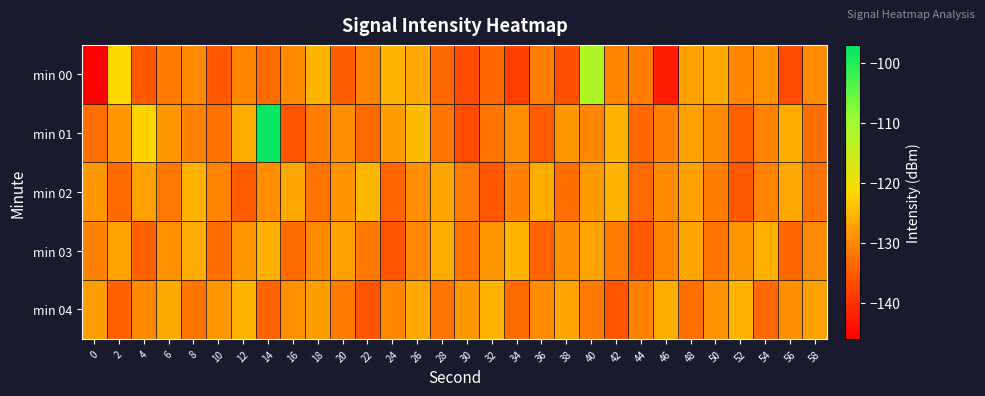

Reading left to right, what are all the values shown in this chart?

min 00: 0=-145.6	2=-121.2	4=-135.6	6=-131.6	8=-129.8	10=-135.4	12=-130.2	14=-133.0	16=-129.9	18=-125.2	20=-134.7	22=-130.4	24=-125.2	26=-126.8	28=-133.4	30=-137.1	32=-133.7	34=-138.2	36=-131.1	38=-136.1	40=-112.1	42=-130.3	44=-131.3	46=-142.5	48=-127.3	50=-126.8	52=-130.2	54=-128.8	56=-137.3	58=-129.8
min 01: 0=-132.9	2=-128.3	4=-122.0	6=-128.6	8=-130.8	10=-132.4	12=-126.1	14=-98.0	16=-135.9	18=-131.4	20=-129.5	22=-133.2	24=-127.8	26=-124.6	28=-131.9	30=-136.7	32=-132.1	34=-129.3	36=-134.8	38=-128.4	40=-130.2	42=-125.7	44=-133.5	46=-131.0	48=-127.6	50=-129.8	52=-134.2	54=-130.6	56=-126.4	58=-132.7
min 02: 0=-128.5	2=-133.1	4=-127.3	6=-131.8	8=-125.6	10=-130.4	12=-134.9	14=-129.2	16=-126.7	18=-132.3	20=-128.9	22=-125.1	24=-133.7	26=-129.5	28=-127.0	30=-131.4	32=-135.6	34=-130.8	36=-126.2	38=-132.9	40=-128.1	42=-125.5	44=-133.3	46=-129.7	48=-127.4	50=-131.1	52=-135.2	54=-130.5	56=-126.8	58=-132.6
min 03: 0=-130.7	2=-127.2	4=-134.5	6=-129.1	8=-126.3	10=-132.8	12=-128.4	14=-125.9	16=-133.2	18=-129.8	20=-127.5	22=-131.7	24=-135.8	26=-130.3	28=-126.1	30=-132.5	32=-128.7	34=-125.2	36=-133.9	38=-129.4	40=-127.1	42=-131.3	44=-135.4	46=-130.1	48=-126.9	50=-132.2	52=-128.2	54=-125.8	56=-133.6	58=-129.6
min 04: 0=-127.8	2=-134.3	4=-129.9	6=-126.5	8=-132.1	10=-128.6	12=-125.3	14=-133.8	16=-129.0	18=-127.7	20=-131.5	22=-135.7	24=-130.2	26=-126.6	28=-132.4	30=-128.3	32=-125.4	34=-133.1	36=-129.7	38=-127.2	40=-131.8	42=-135.5	44=-130.7	46=-126.2	48=-132.7	50=-128.9	52=-125.6	54=-133.4	56=-129.3	58=-127.5